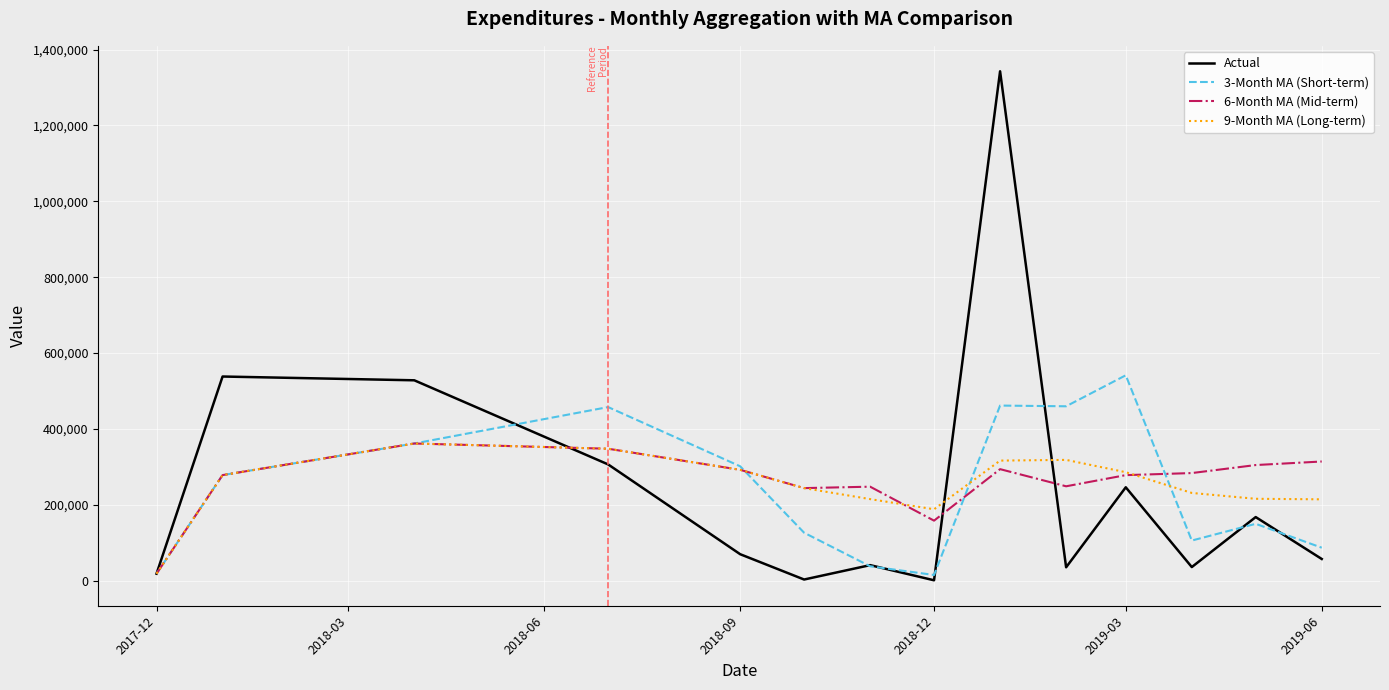

What is the highest value of the 9-Month MA (Long-term) series?

361783.0